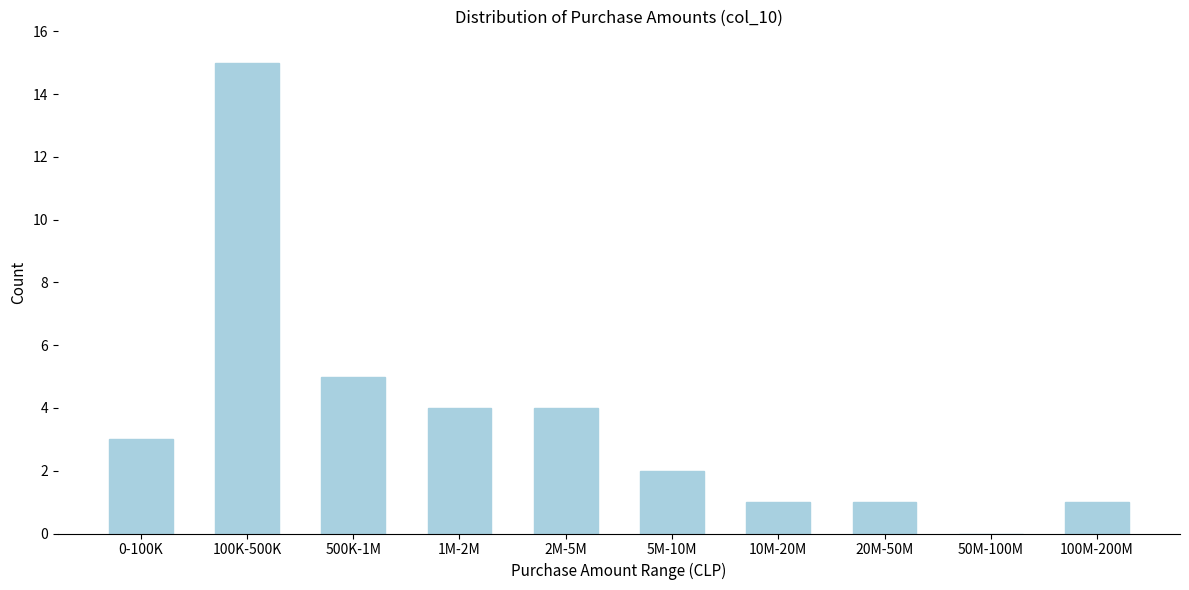

Reading left to right, list all the values displayed in this chart.

0-100K=3	100K-500K=15	500K-1M=5	1M-2M=4	2M-5M=4	5M-10M=2	10M-20M=1	20M-50M=1	50M-100M=0	100M-200M=1